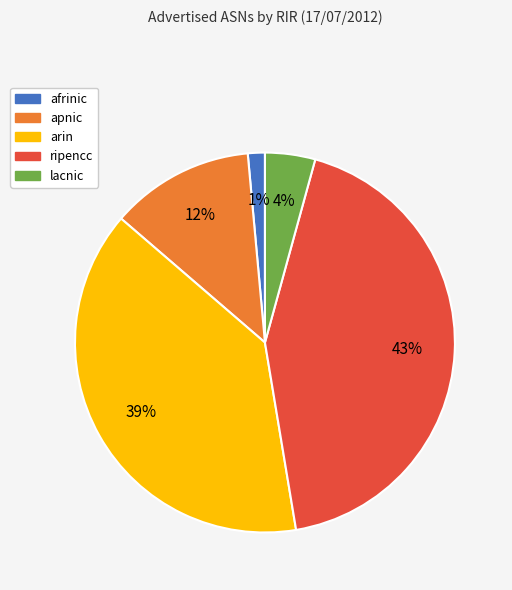

Do apnic and ripencc together represent more than half of the pie?

Yes